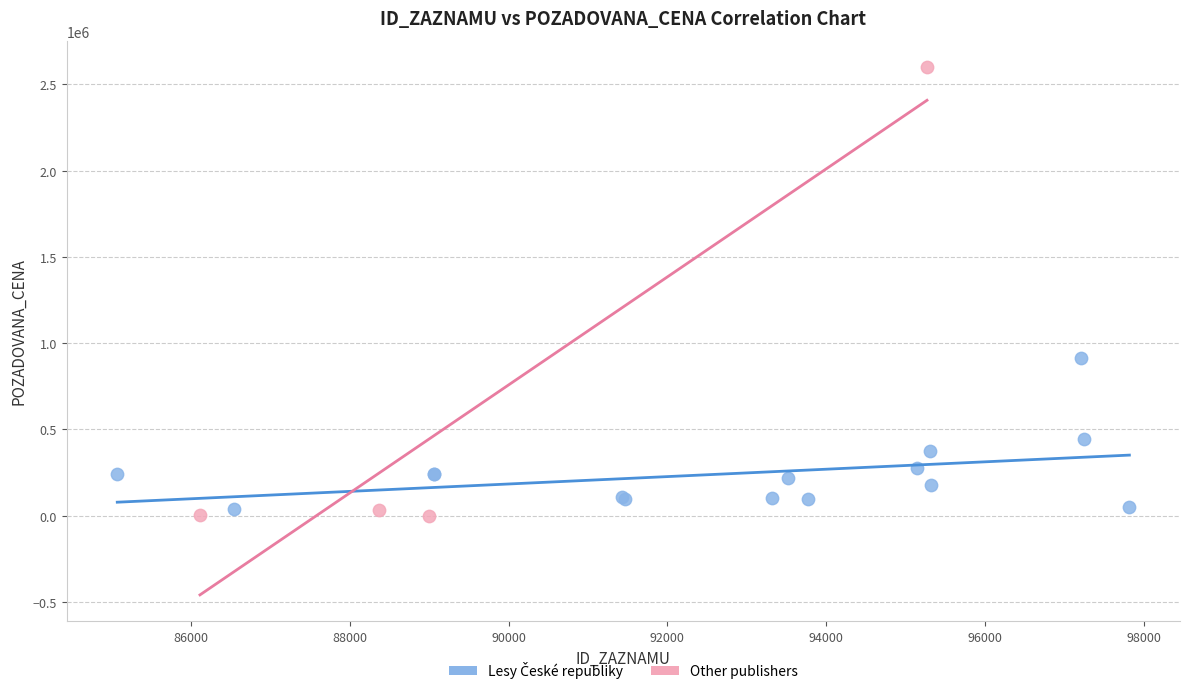

Which series has the widest spread of Y values?

Other publishers